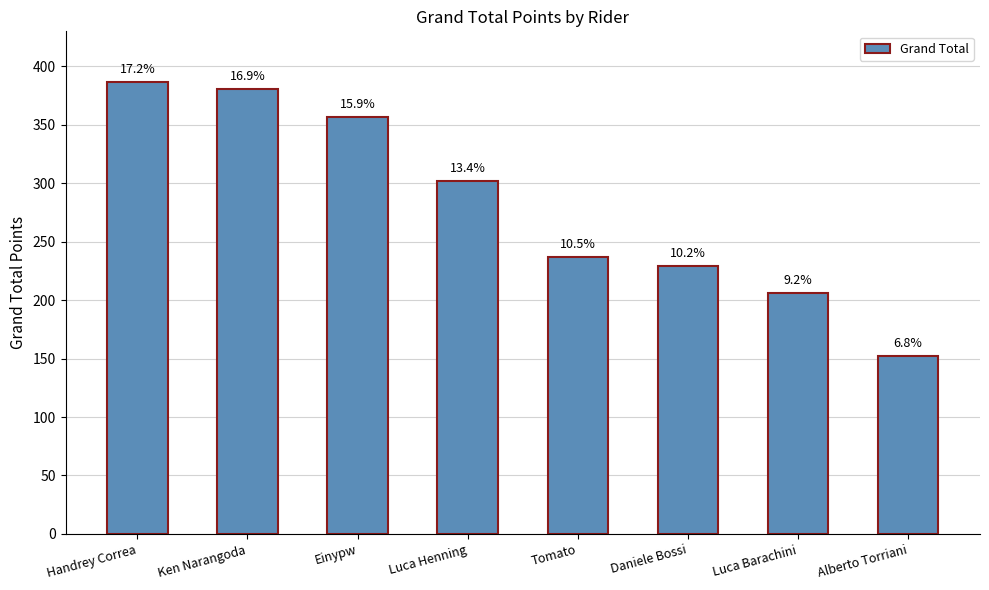

What is the ratio of the value at Einypw to the value at Alberto Torriani?

2.3